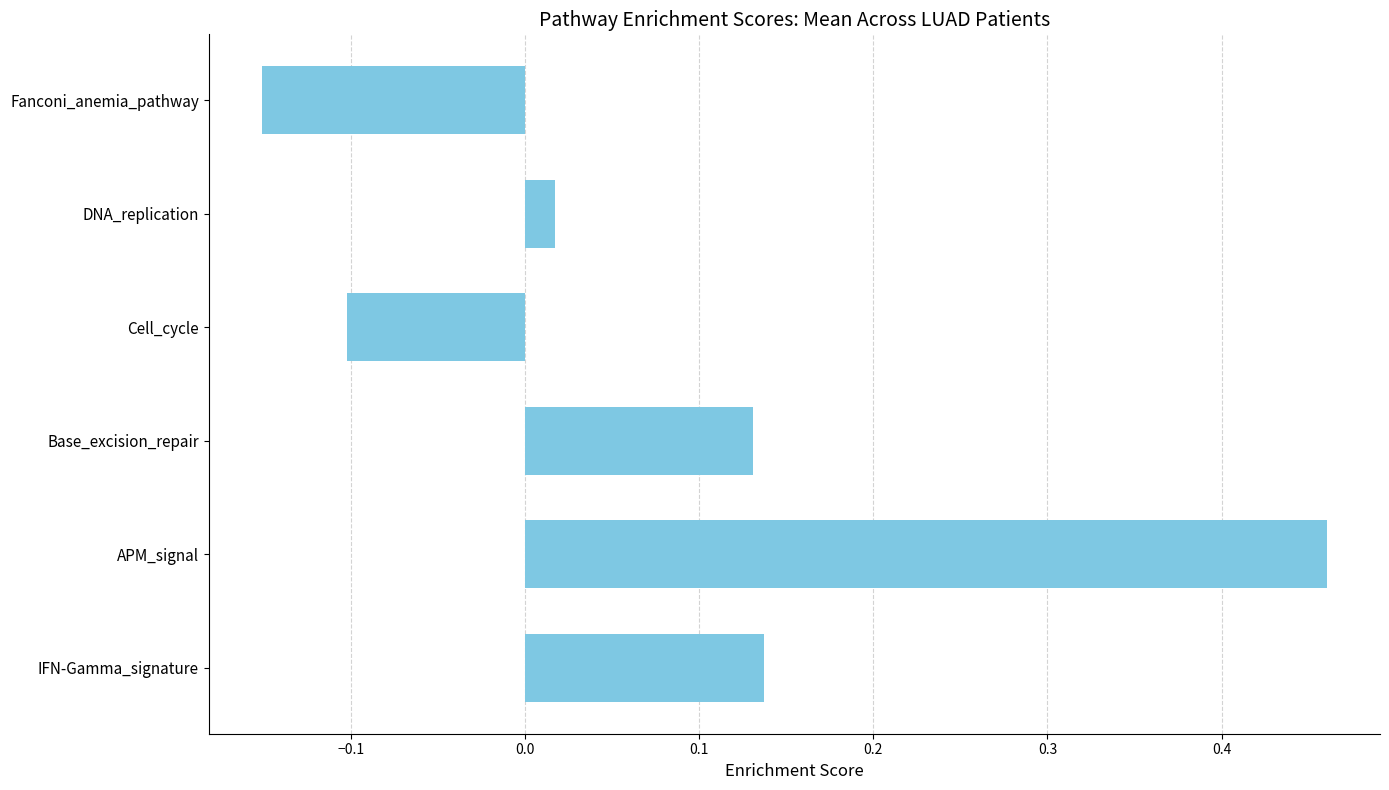

At which category does the chart reach its minimum across all series?

Fanconi_anemia_pathway